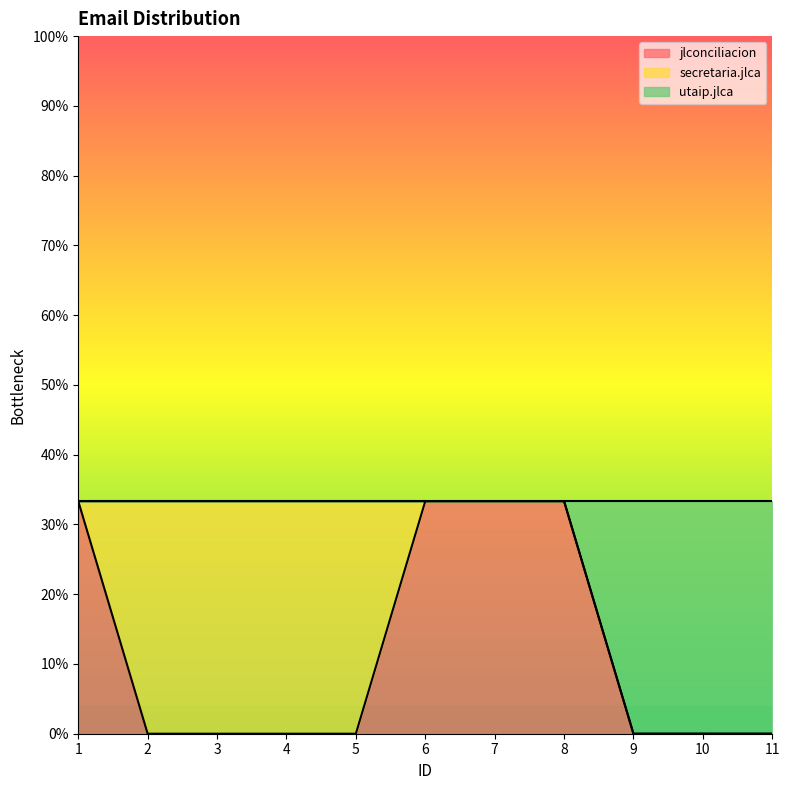

What are all the series names shown in the legend?

jlconciliacion, secretaria.jlca, utaip.jlca